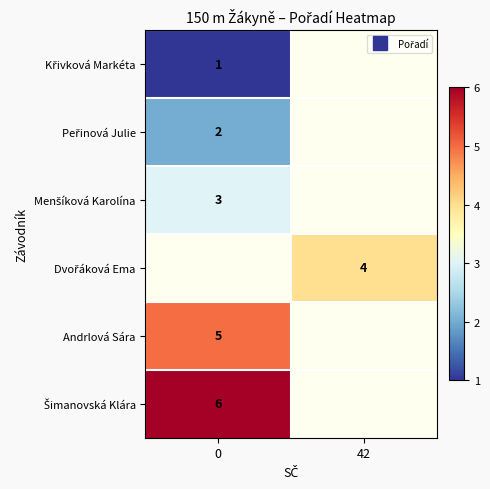

True or false: row_2 has a value of 4.8 at 0.

False